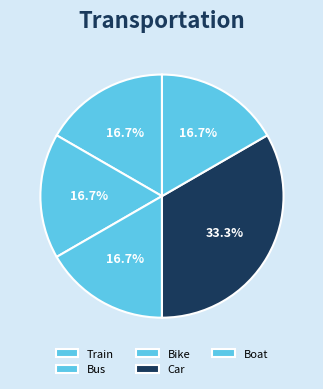

Does any single category account for the majority?

No